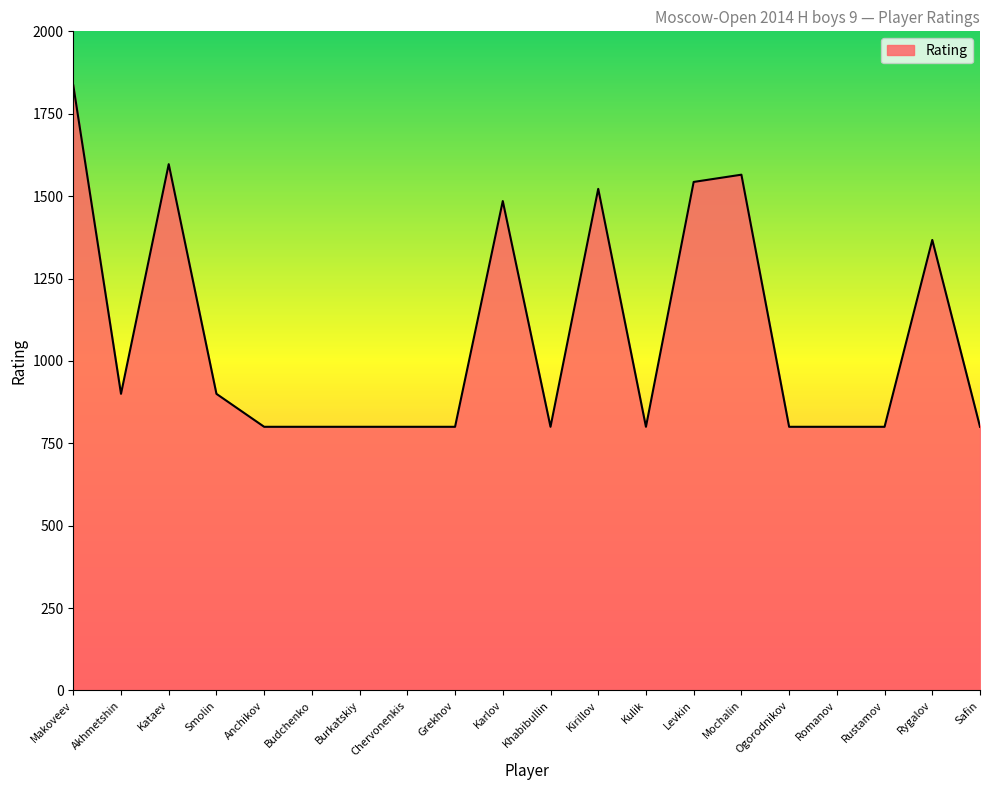

Approximately how many times larger is the value at Makoveev compared to Mochalin?

1.2